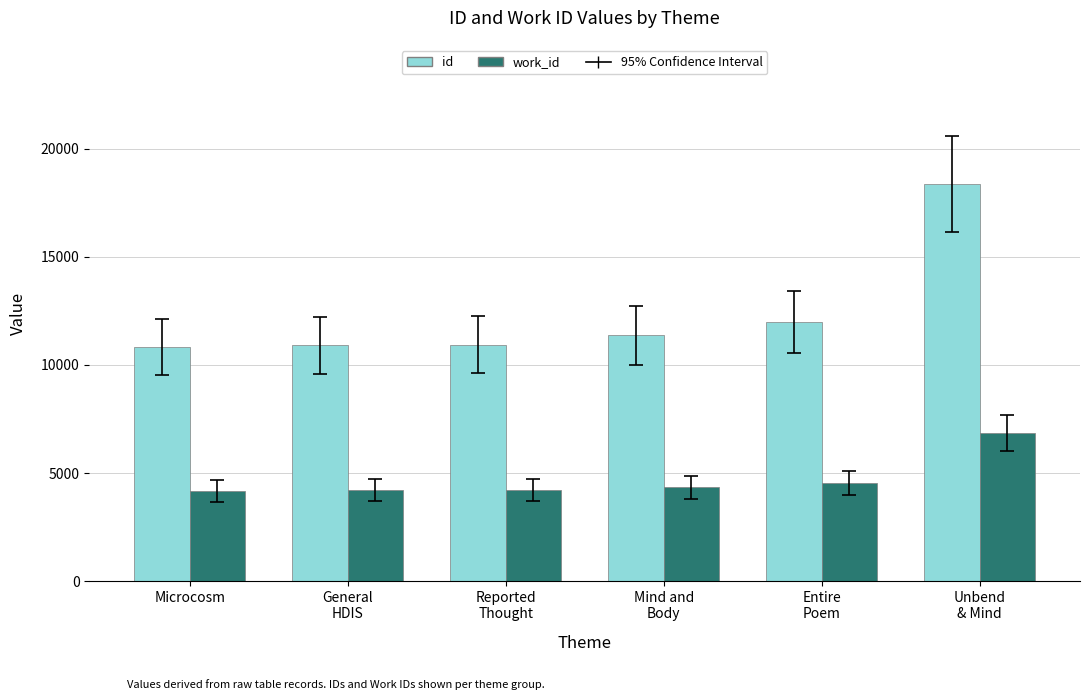

What is the difference between the maximum and minimum values in the id series?

7558